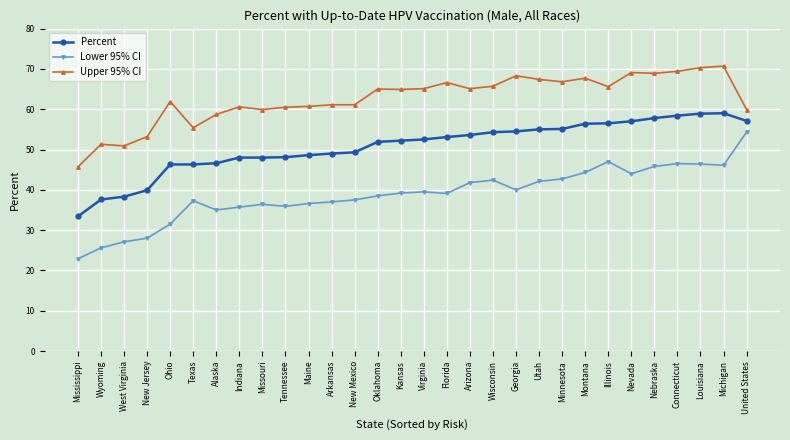

True or false: Upper 95% CI and Lower 95% CI cross at least once.

False